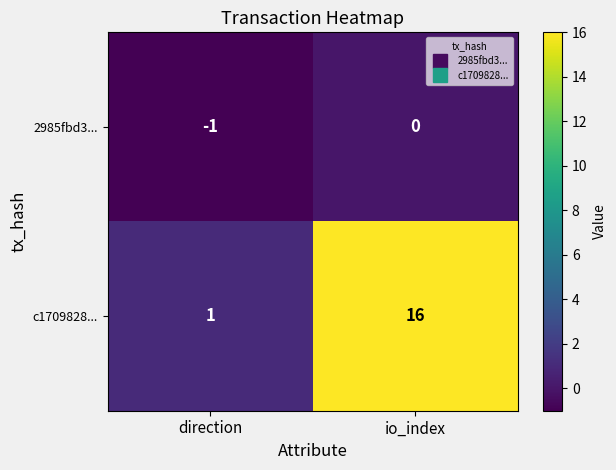

At which category does the chart reach its minimum across all series?

direction